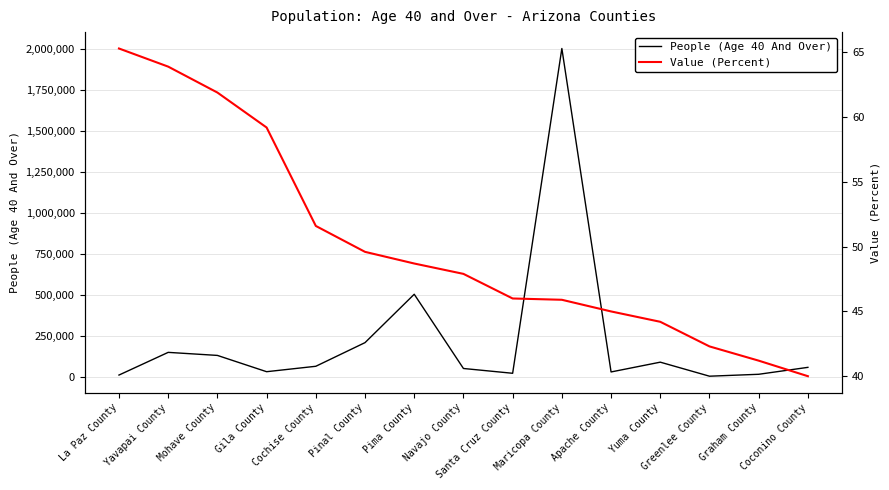

True or false: People (Age 40 And Over) and Value (Percent) intersect in this chart.

False